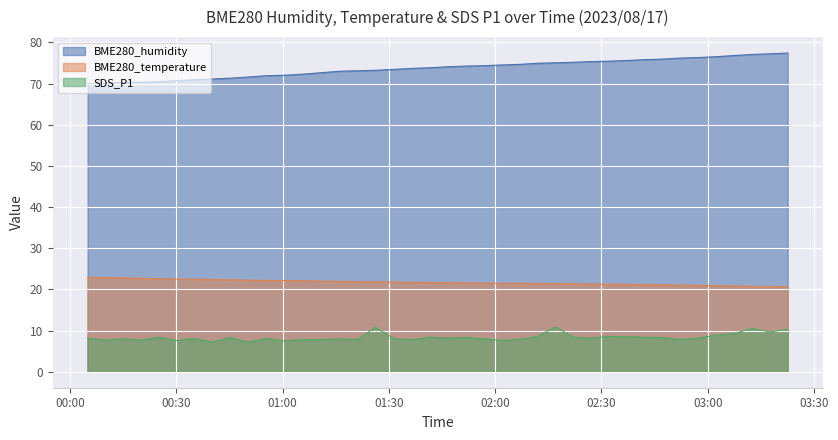

What is the difference between the maximum and minimum values in the SDS_P1 series?

3.7